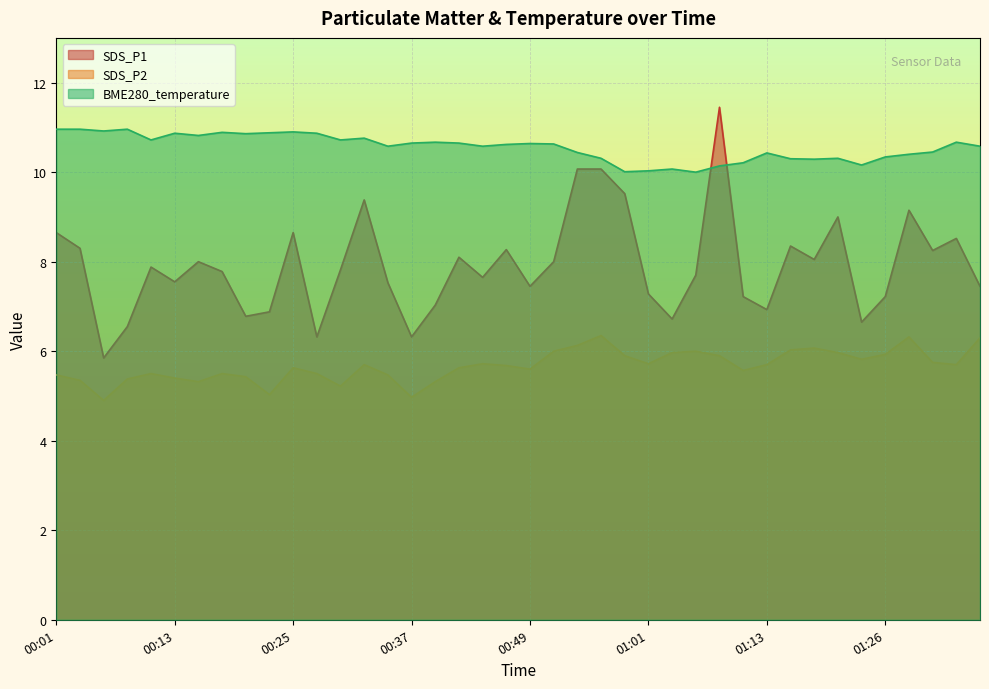

Where is SDS_P1 nearest to the value 8?

00:15